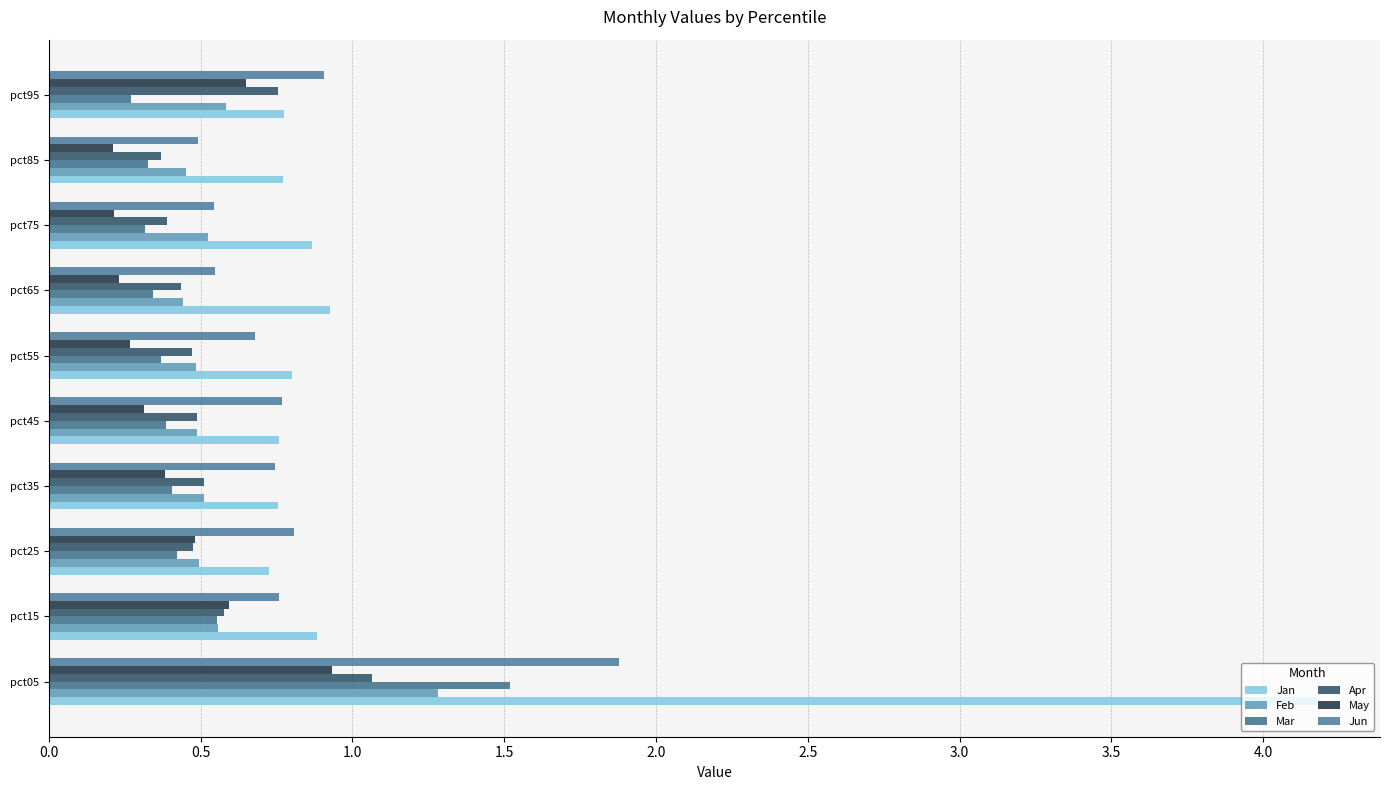

Reading left to right, list all the values displayed in this chart.

Jan: 4.2	0.9	0.7	0.8	0.8	0.8	0.9	0.9	0.8	0.8
Feb: 1.3	0.6	0.5	0.5	0.5	0.5	0.4	0.5	0.5	0.6
Mar: 1.5	0.6	0.4	0.4	0.4	0.4	0.3	0.3	0.3	0.3
Apr: 1.1	0.6	0.5	0.5	0.5	0.5	0.4	0.4	0.4	0.8
May: 0.9	0.6	0.5	0.4	0.3	0.3	0.2	0.2	0.2	0.6
Jun: 1.9	0.8	0.8	0.7	0.8	0.7	0.5	0.5	0.5	0.9